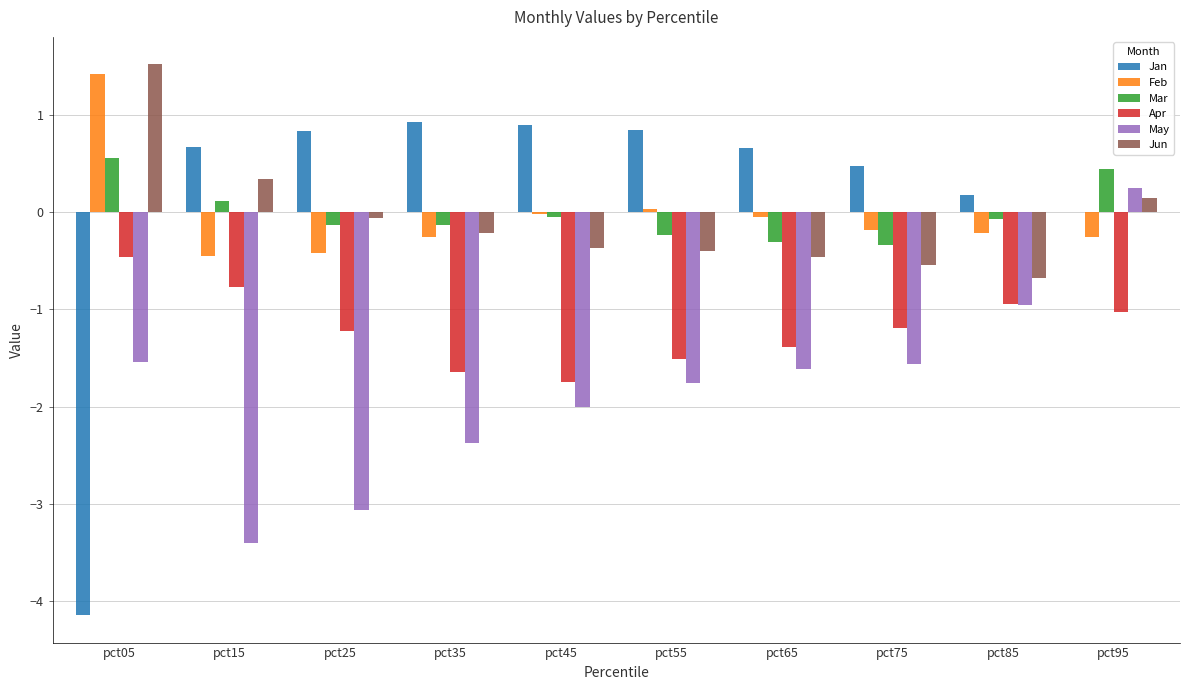

Which series changed the most between pct05 and pct45?

Jan